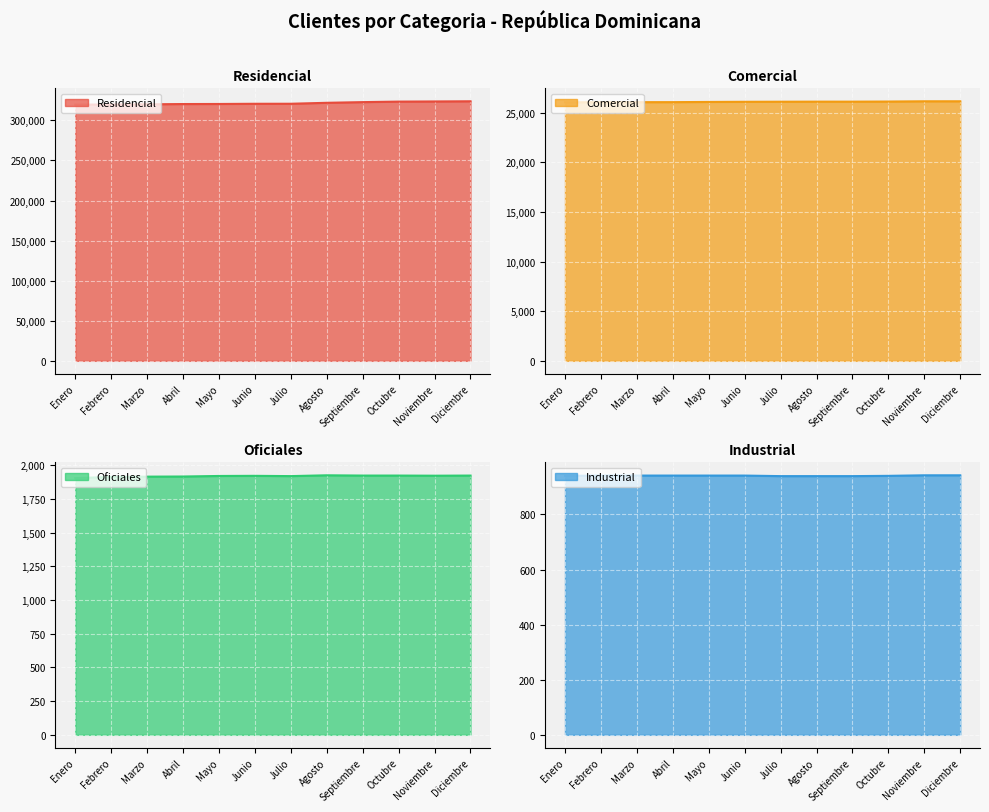

Which has a higher value, Abril or Noviembre?

Noviembre